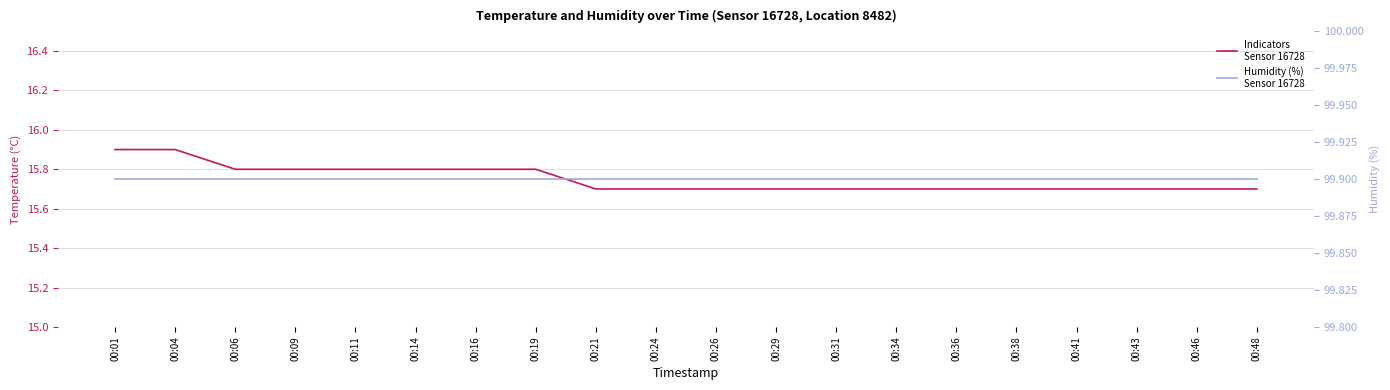

Is this an area chart (filled region under the line)?

No